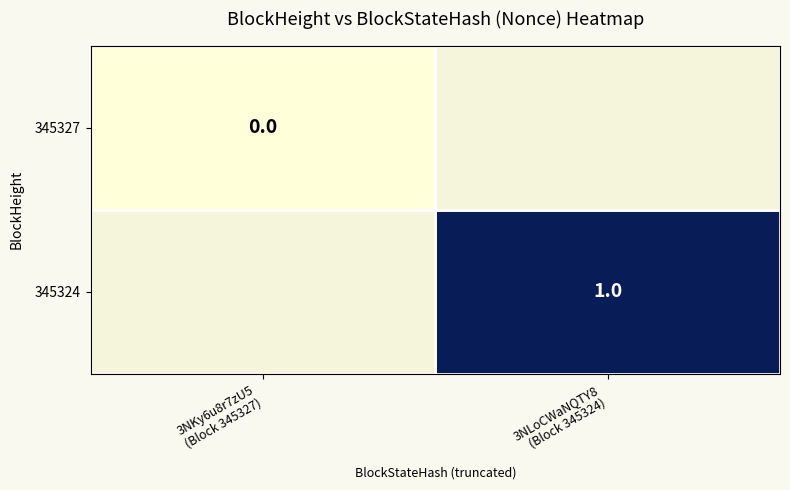

What is the greatest value displayed?

1.0